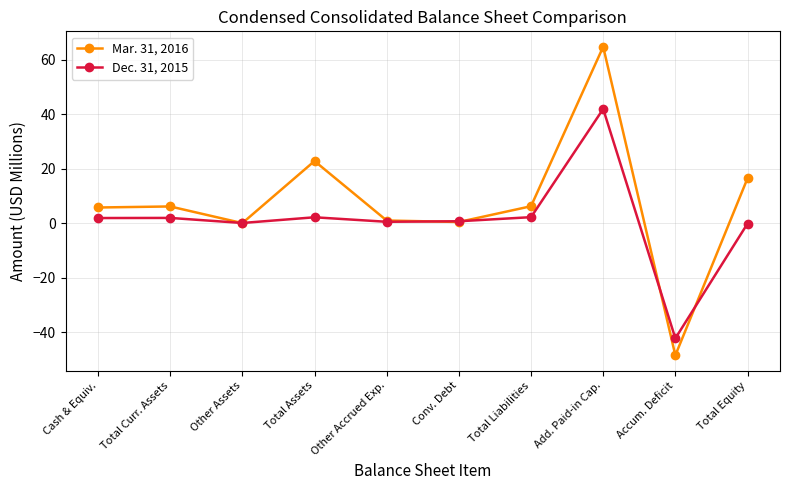

Is the value of Dec. 31, 2015 at Total Assets greater than the value of Mar. 31, 2016 at Accum. Deficit?

Yes